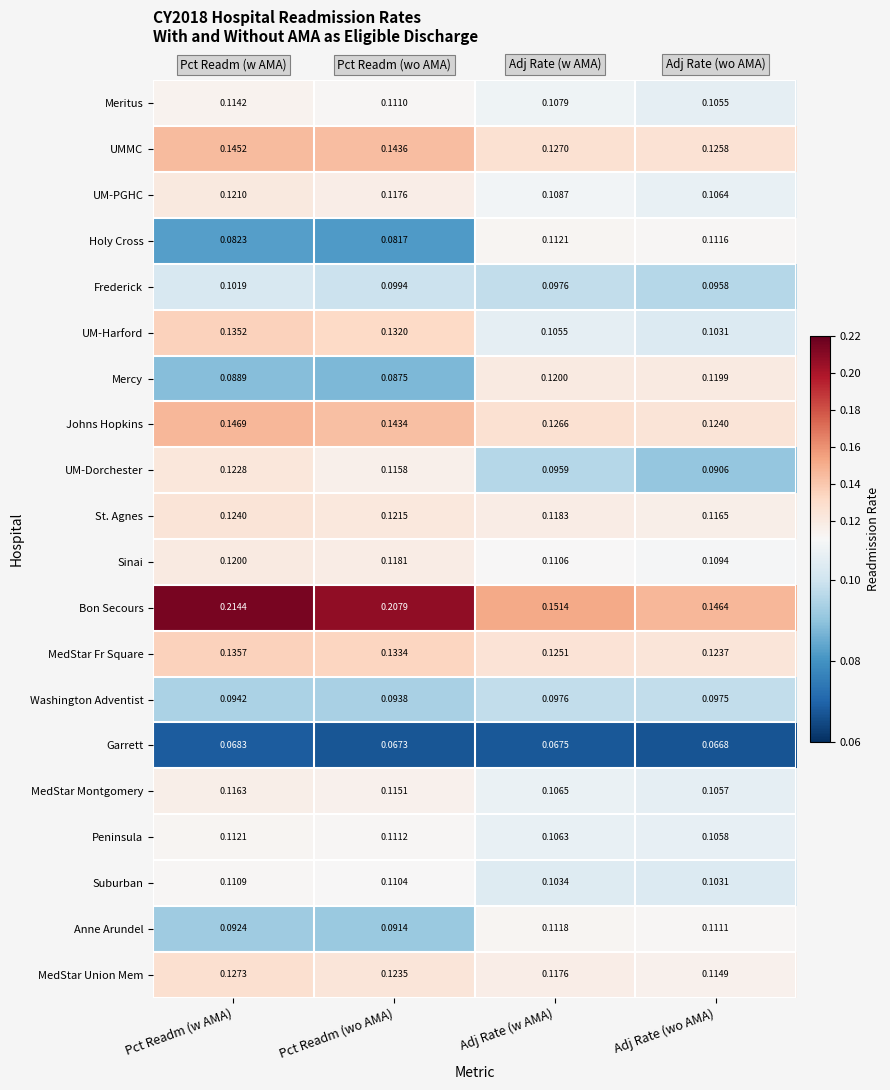

Which category has the lowest value in the UM-PGHC series?

Adj Rate (wo AMA)